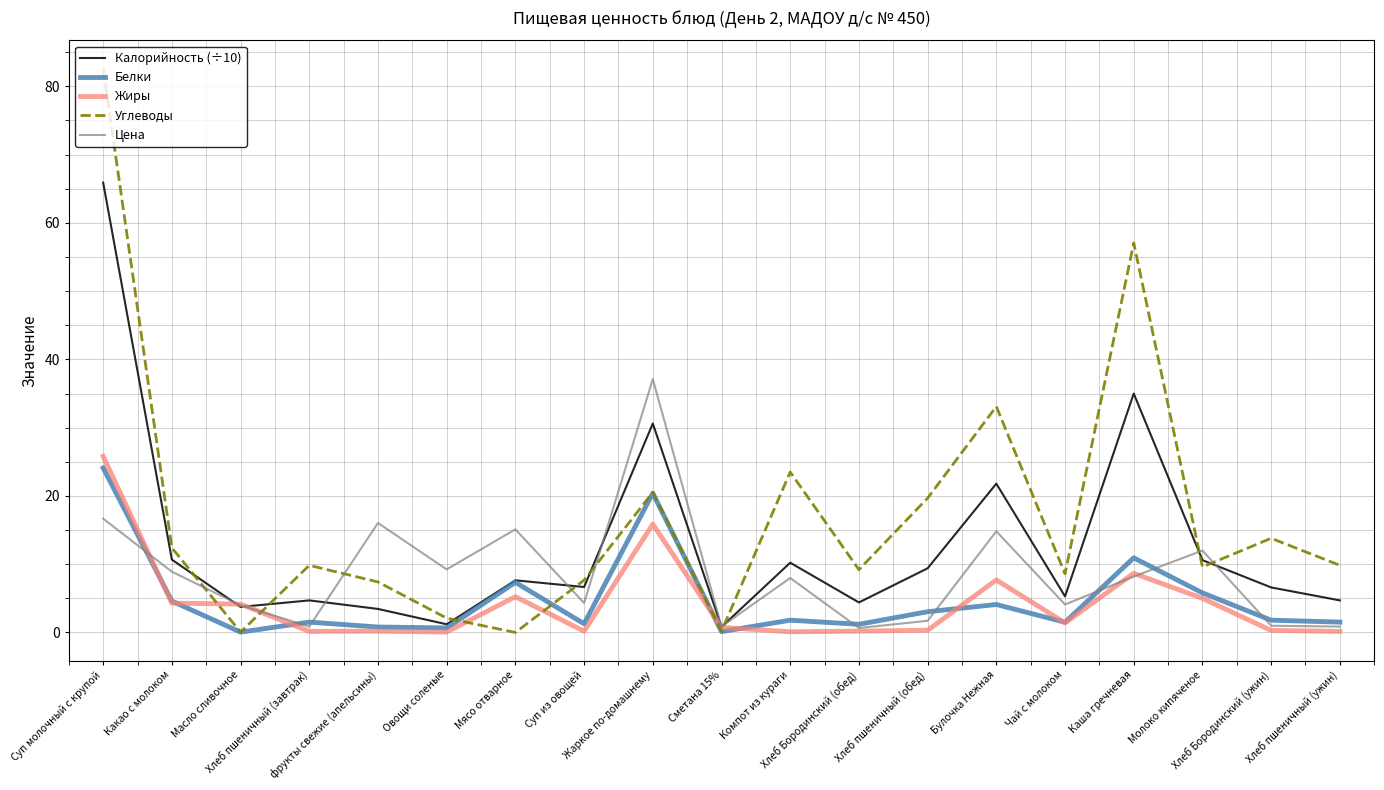

Which series has the largest range (max minus min)?

Углеводы